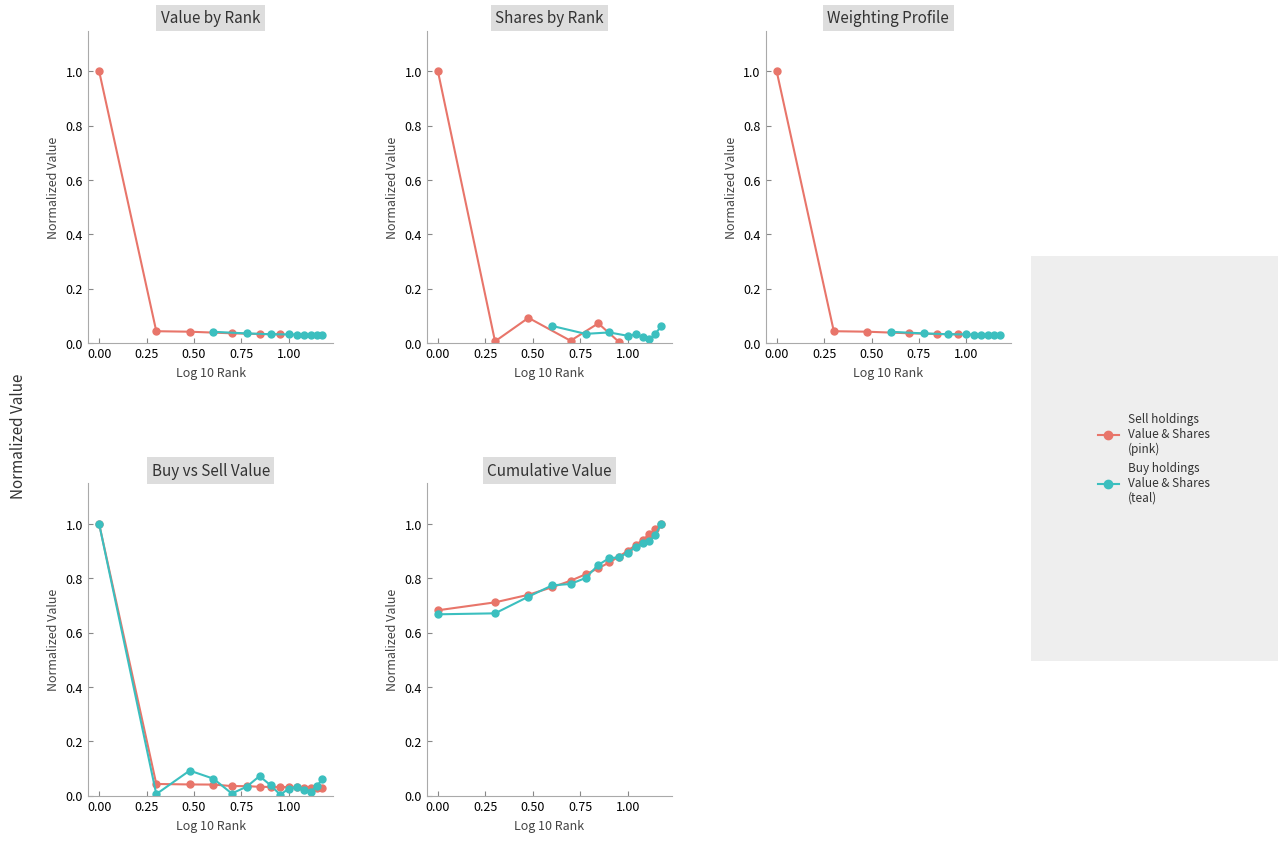

What is the average value of the Shares series?

0.1